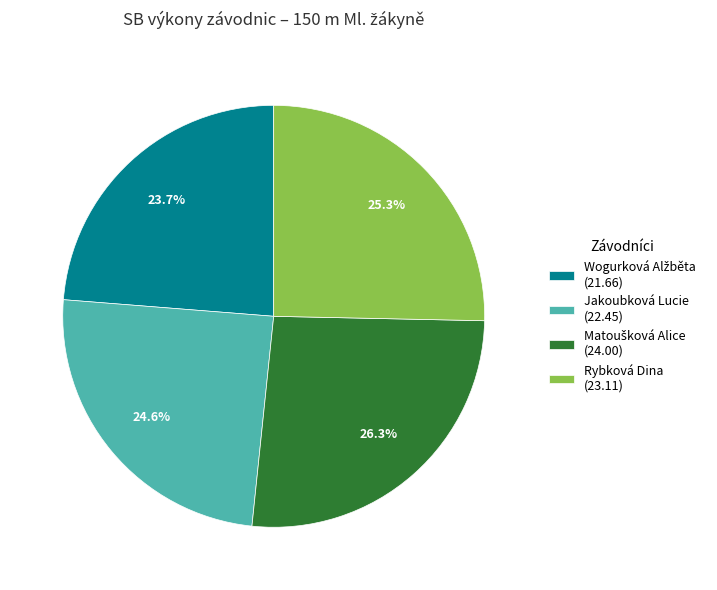

Which has a higher value, Rybková Dina (23.11) or Jakoubková Lucie (22.45)?

Rybková Dina (23.11)